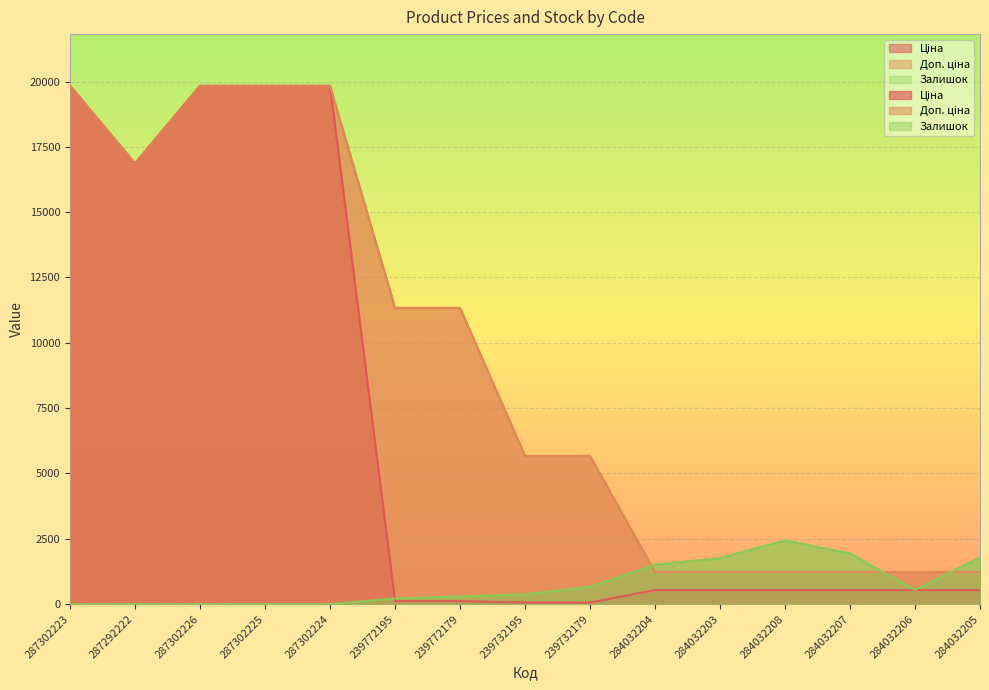

At which category is the sum across all series the highest?

287302225